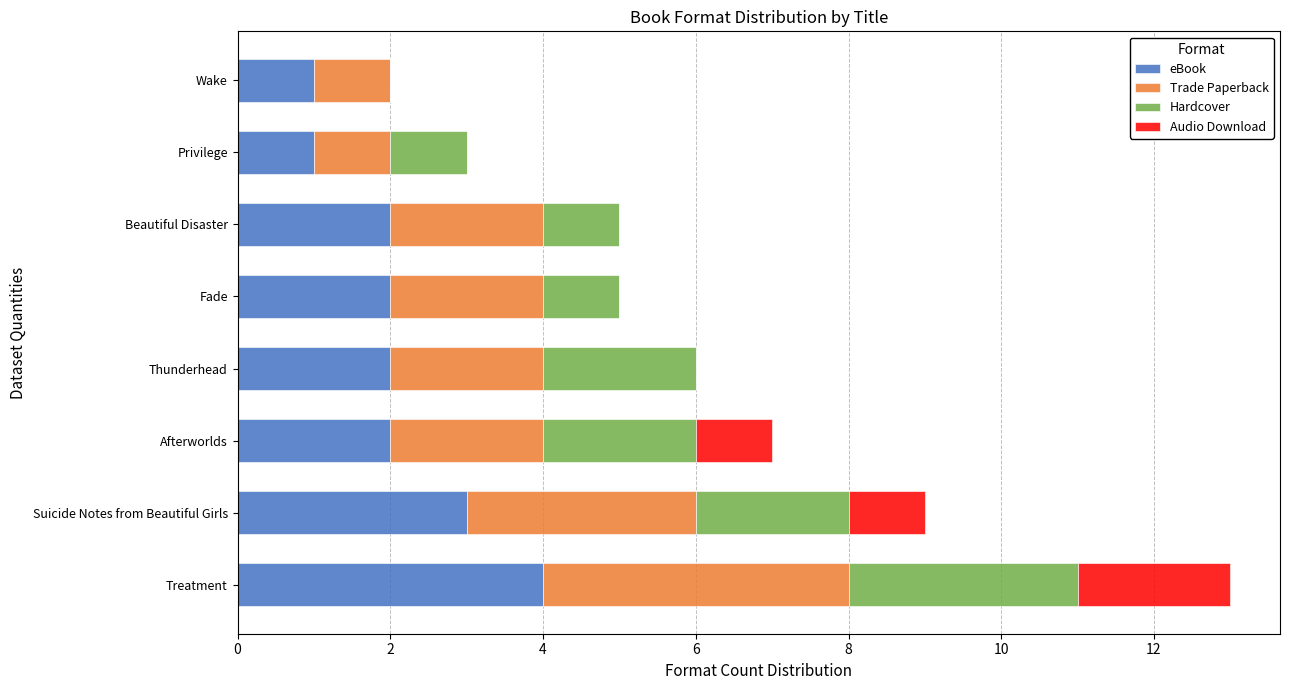

True or false: eBook has a value of 2 at Afterworlds.

True